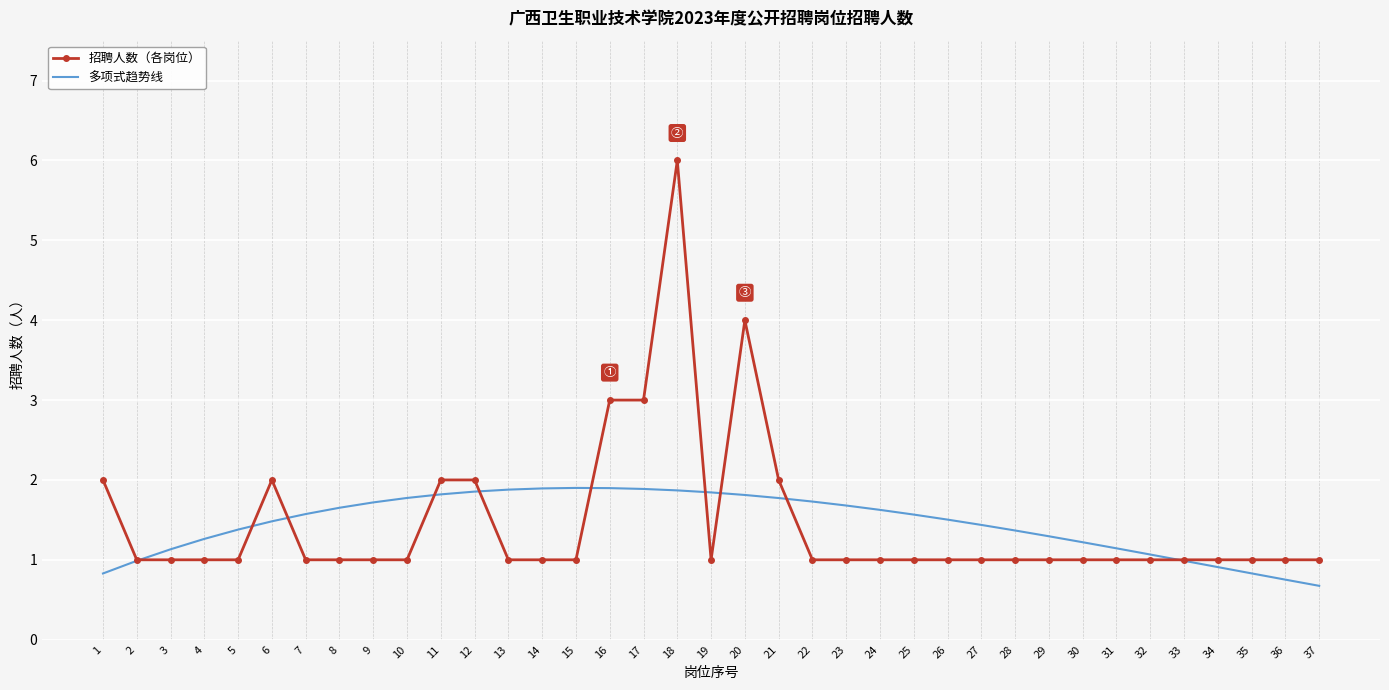

Which category has the lowest value in the 多项式趋势线 series?

37